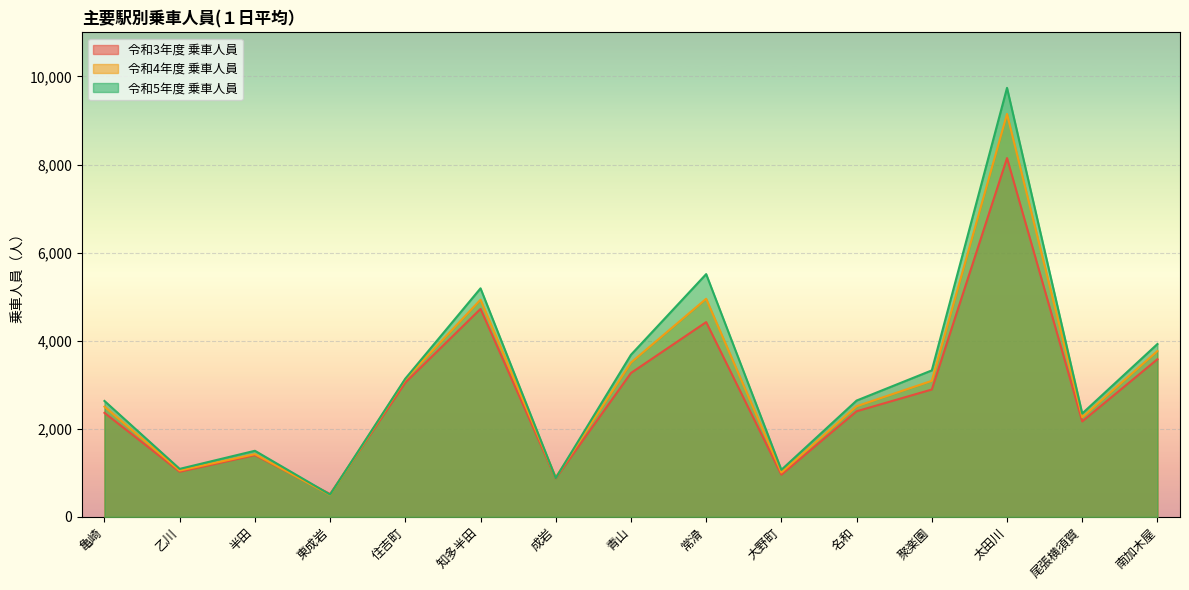

List the series in order of their overall mean, highest first.

令和5年度 乗車人員, 令和4年度 乗車人員, 令和3年度 乗車人員